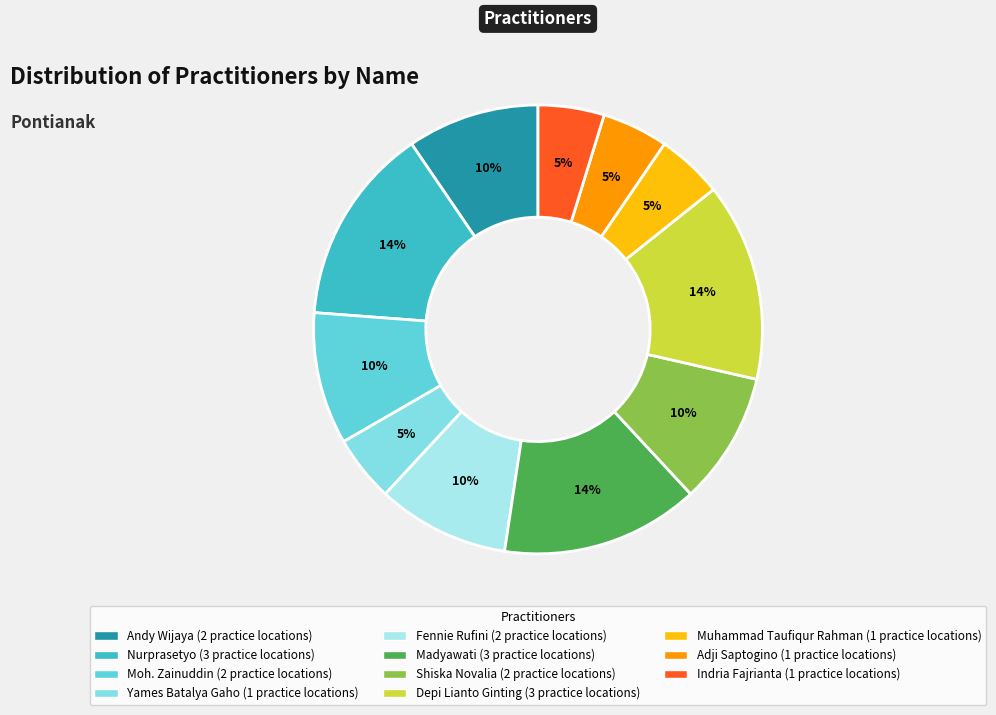

Does any single category account for the majority?

No